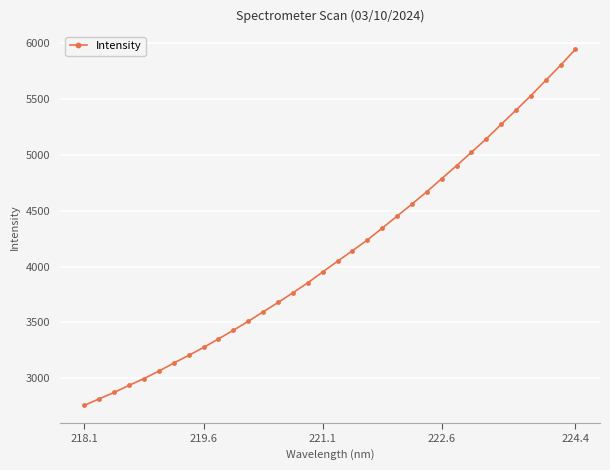

What is the value of the 18th point from the left?

4047.6